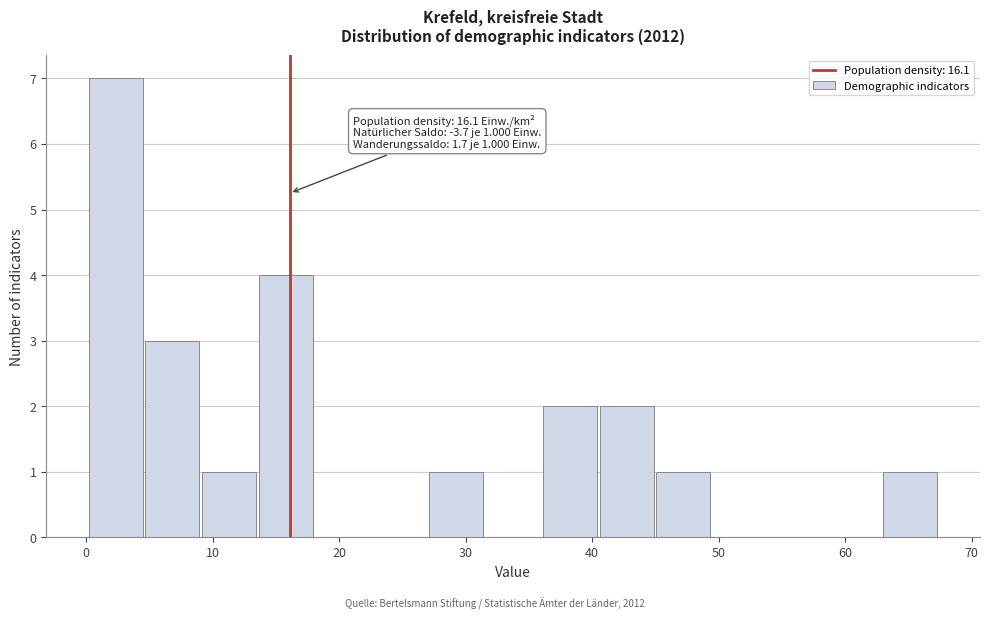

Which range on the x-axis has the tallest bar?

0 to 5